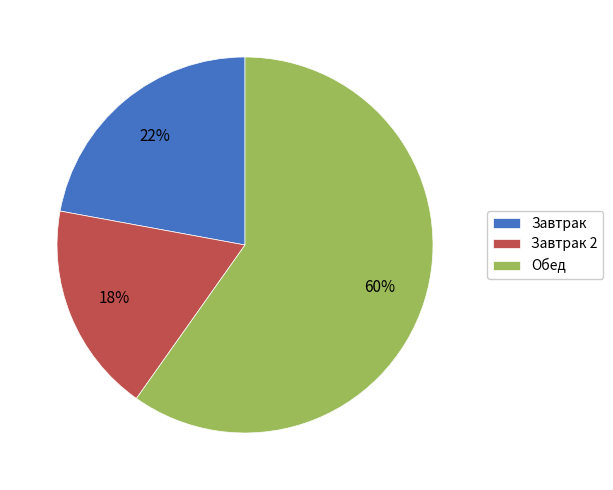

Do Завтрак and Завтрак 2 together represent more than half of the pie?

No